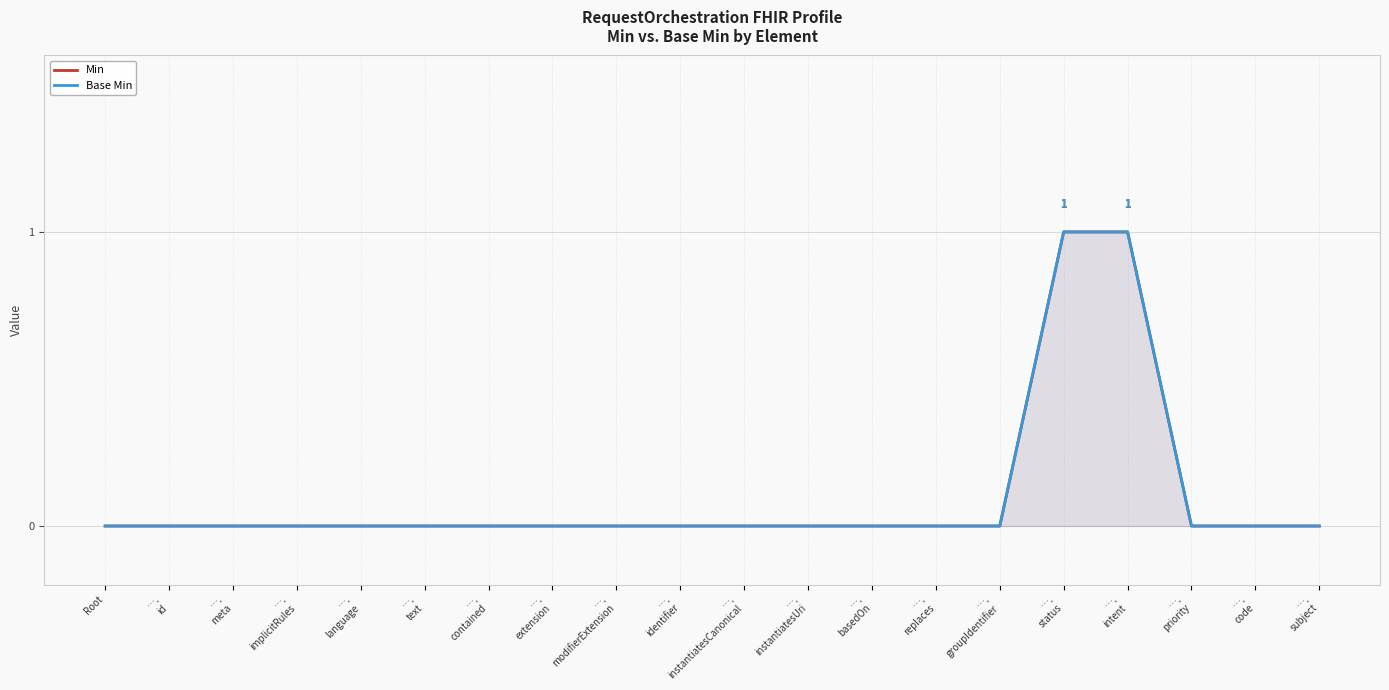

True or false: Base Min has more than 1 interior local peaks.

False